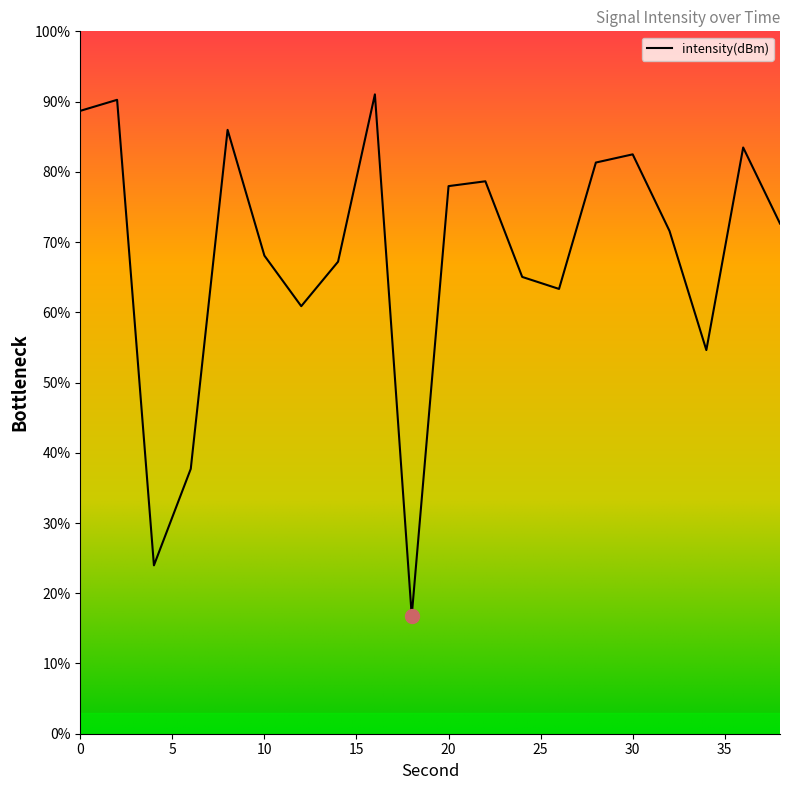

What is the greatest value displayed?

91.0